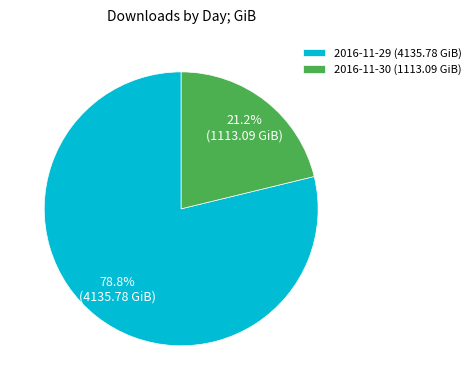

Which category accounts for the majority?

2016-11-29